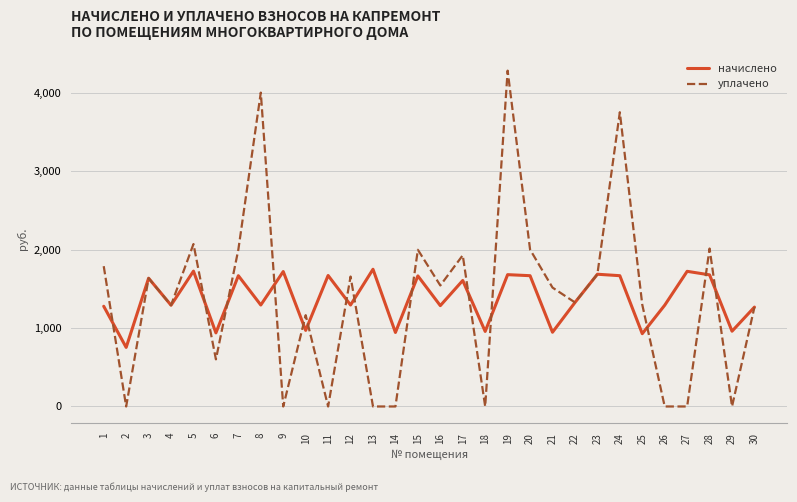

How many categories are shown in the chart?

30